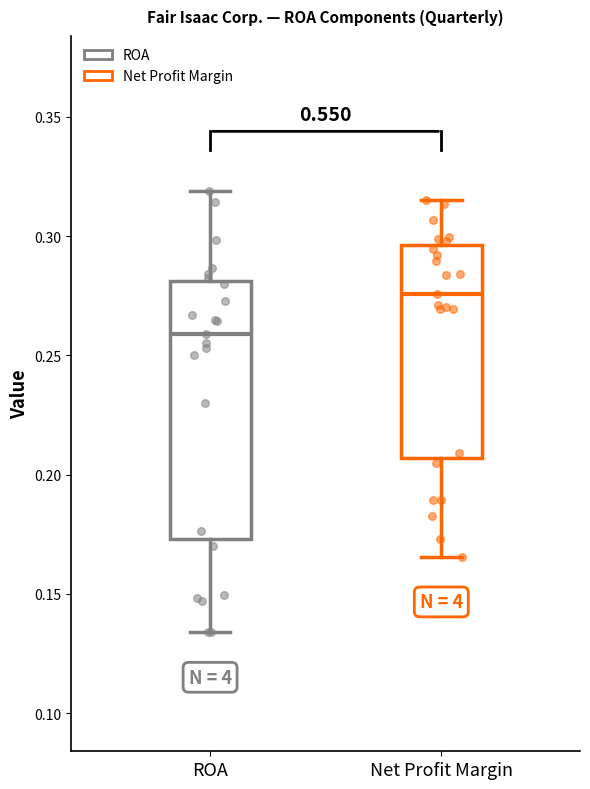

Comparing the boxes themselves (not the whiskers), which one is the tallest?

ROA